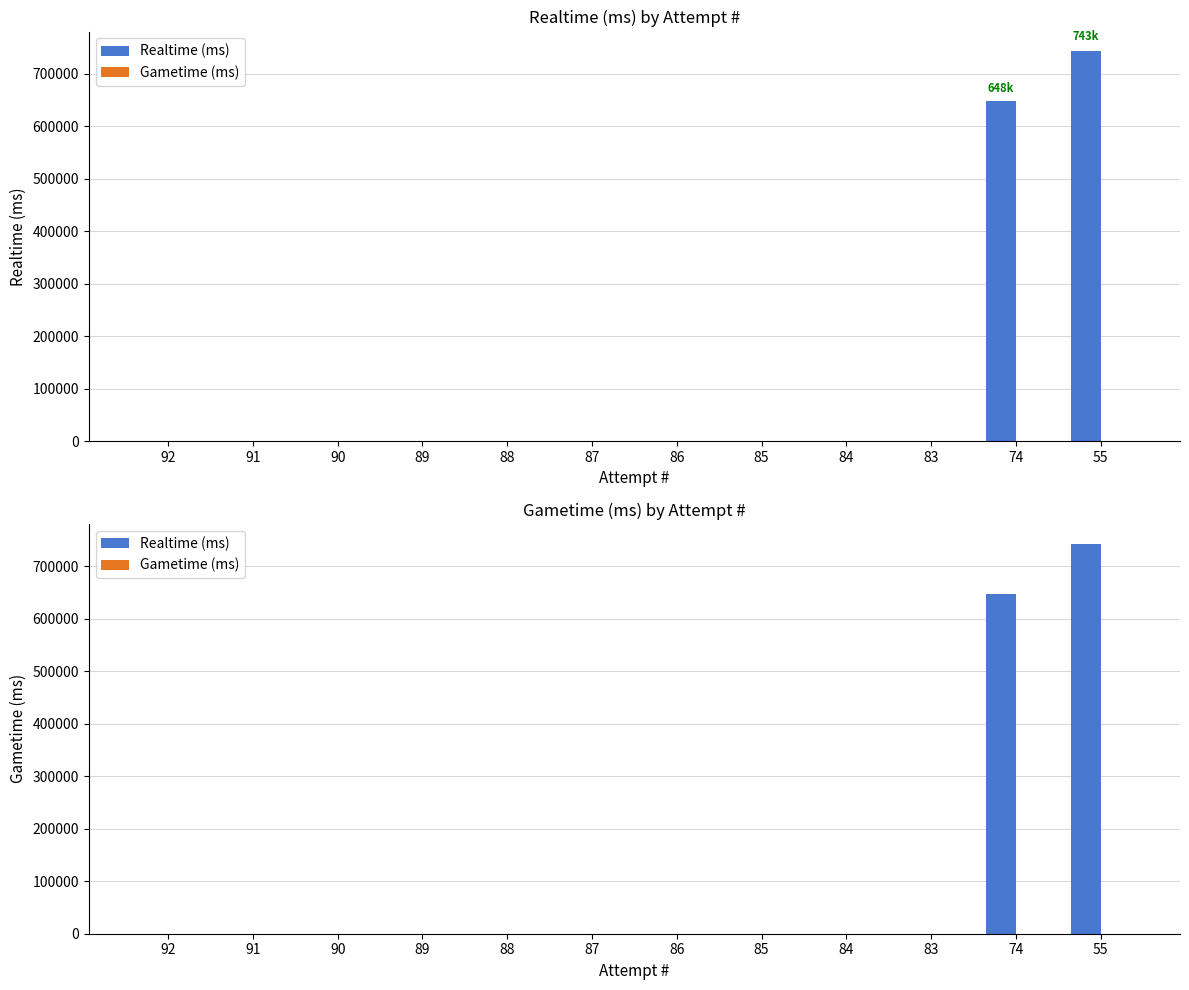

Between 92 and 87, which series saw the biggest shift?

Realtime (ms)